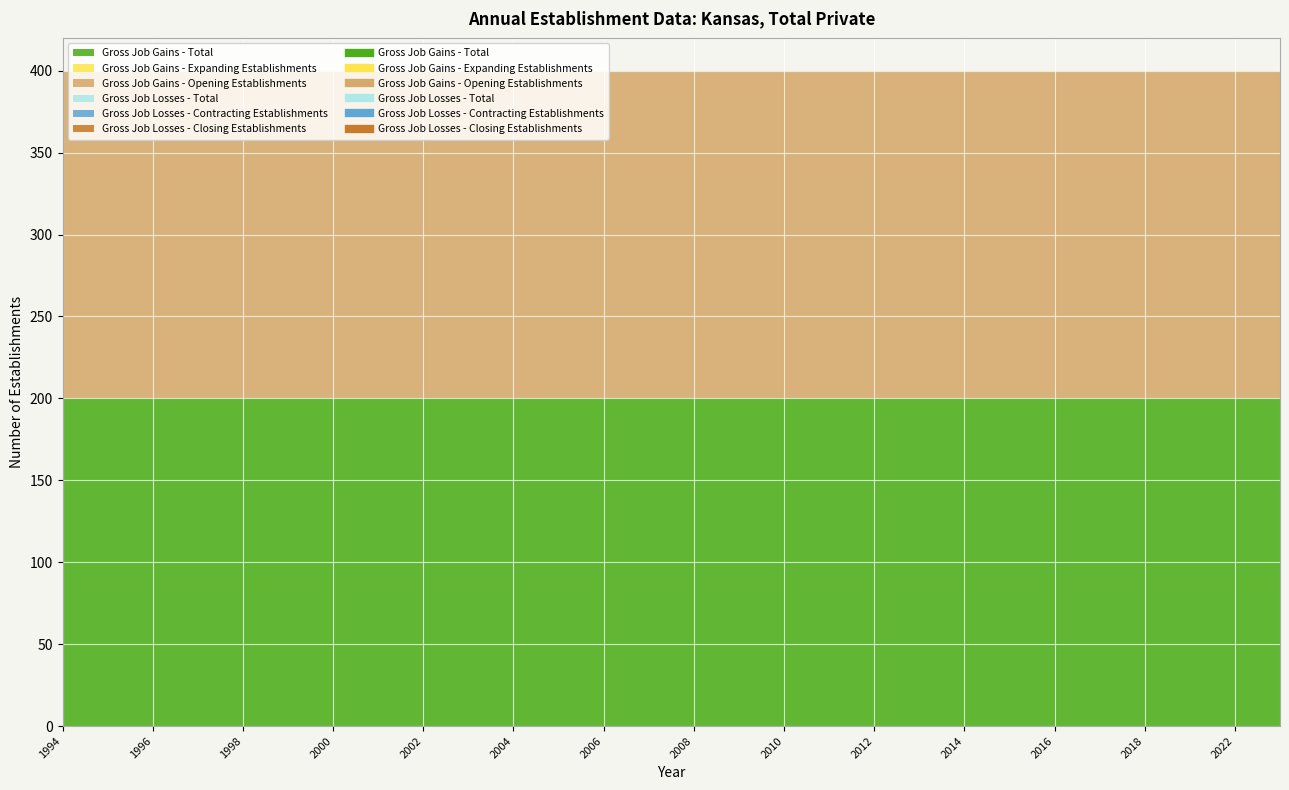

True or false: Gross Job Gains - Expanding Establishments and Gross Job Losses - Total cross at least once.

False